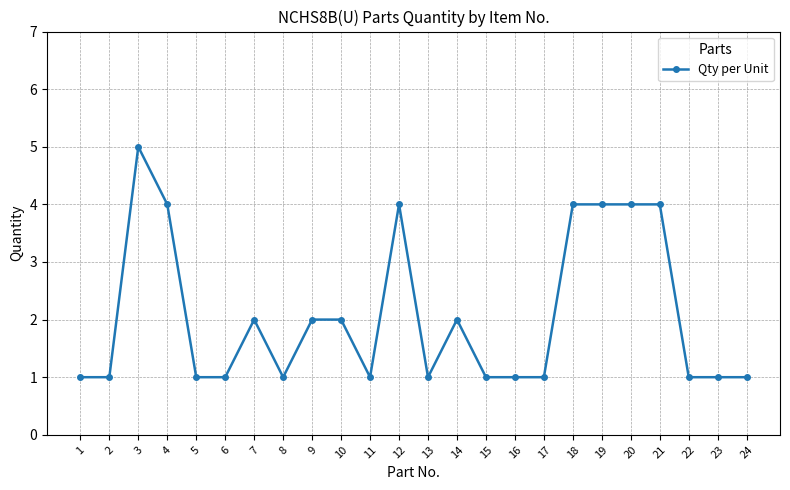

What is the difference between the maximum and minimum values?

4